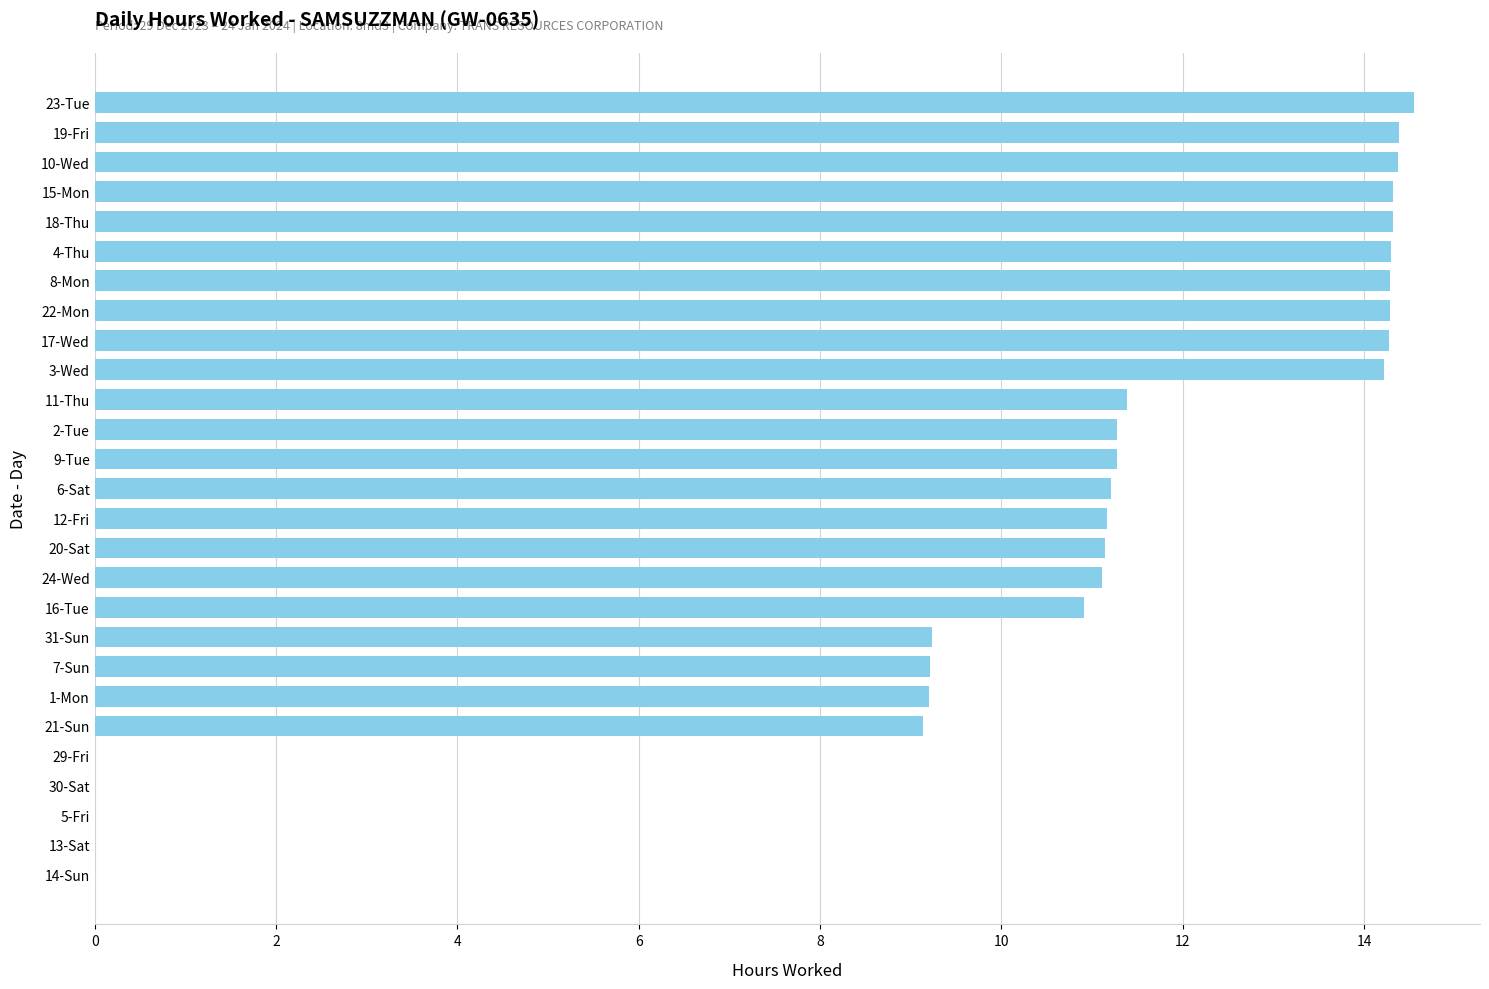

Is it true that the value at 14-Sun is 0.0?

True